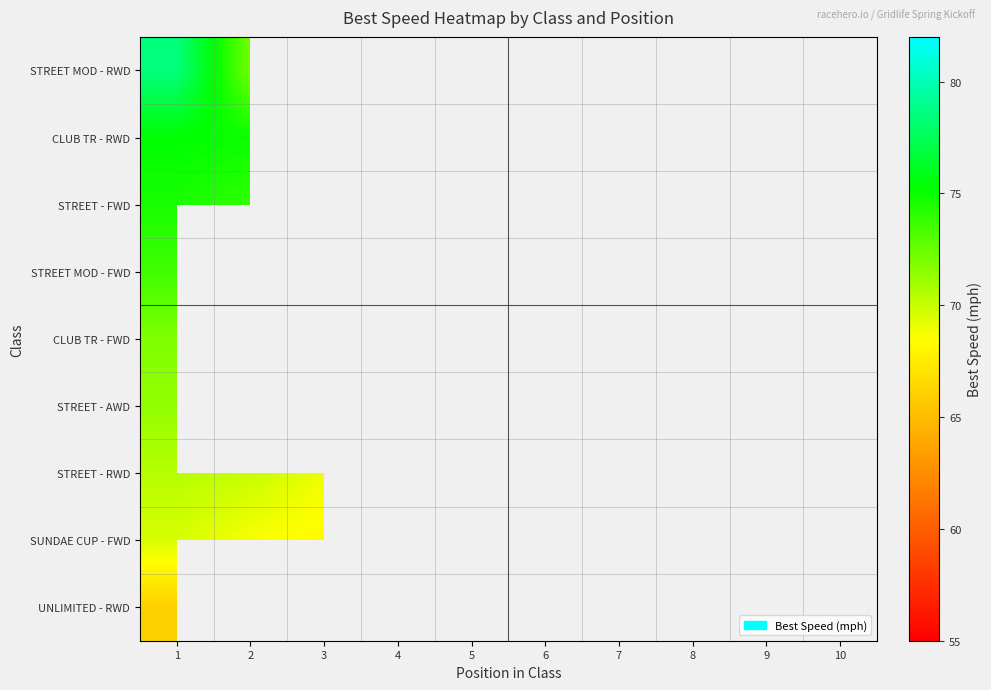

Between 8 and 2, which is larger?

2